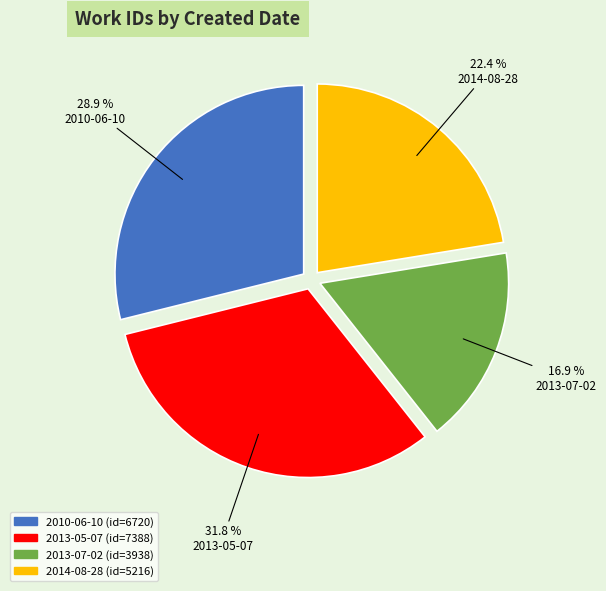

To the nearest percent, what percentage of the pie is 2013-07-02?

17%